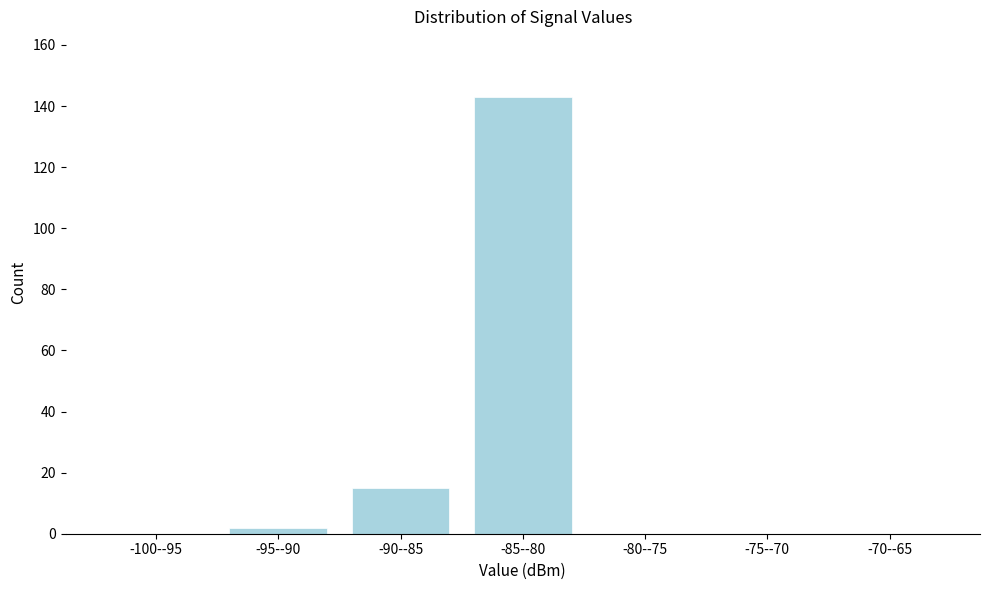

Reading right to left, transcribe all the data shown in this chart.

-70--65=0	-75--70=0	-80--75=0	-85--80=143	-90--85=15	-95--90=2	-100--95=0